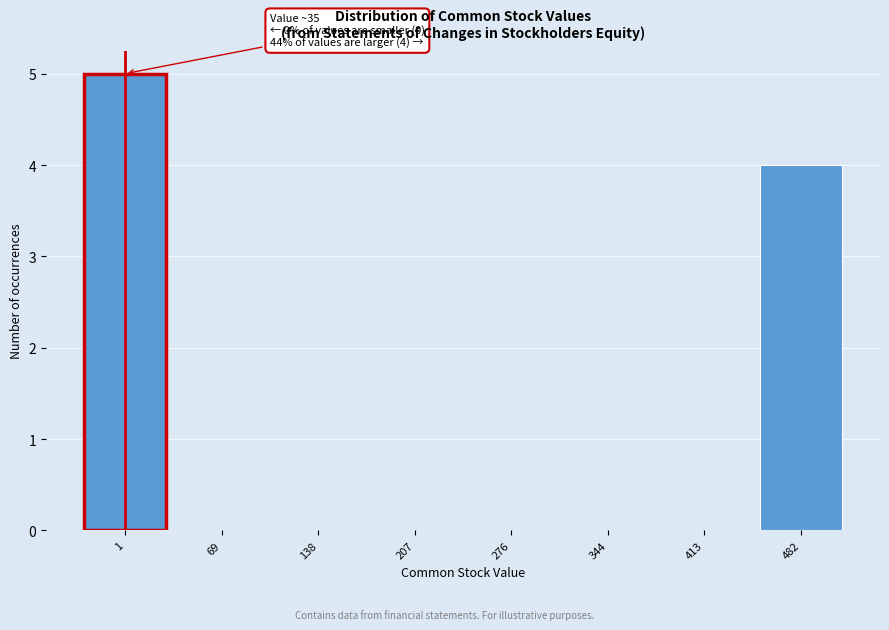

Reading right to left, extract all data points from this chart.

482=4	413=0	344=0	276=0	207=0	138=0	69=0	1=5